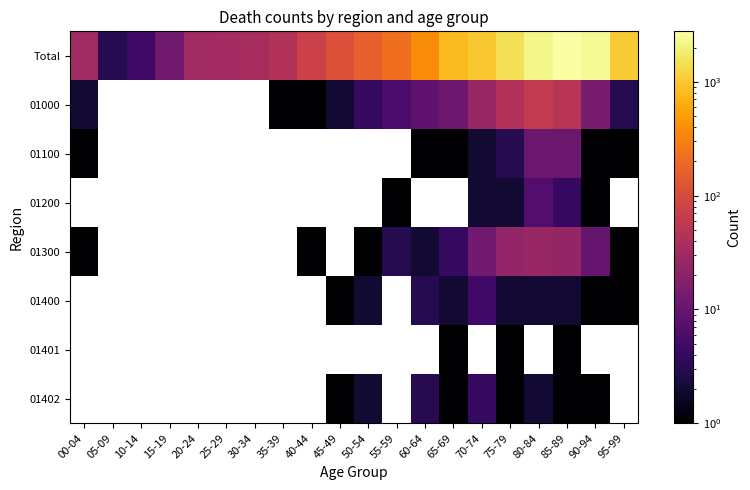

What is the difference between the second highest and minimum values in the 01000 series?

49.0